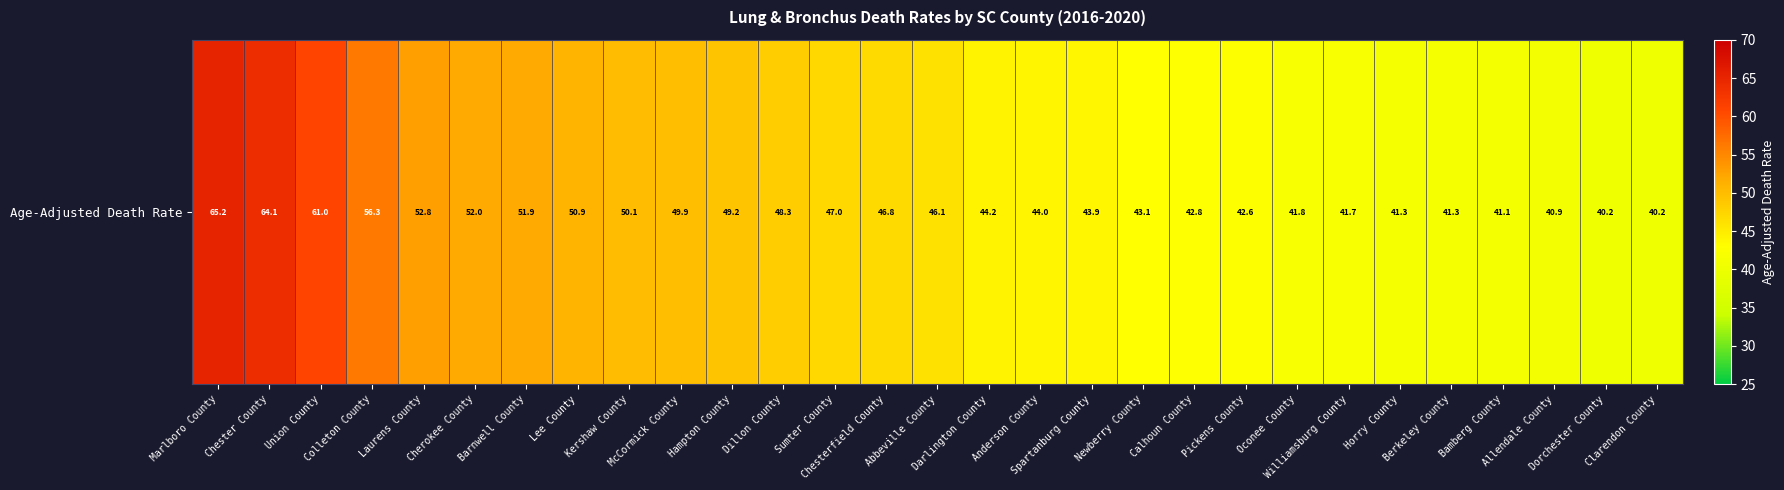

What is the ratio of the value at Dillon County to the value at Chester County?

0.8